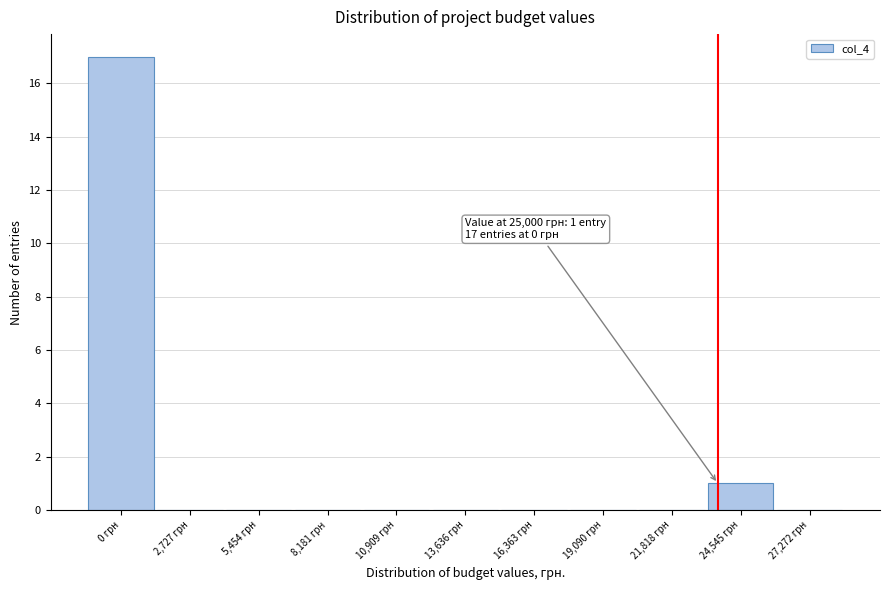

Reading right to left, transcribe all the data shown in this chart.

27,272 грн=0	24,545 грн=1	21,818 грн=0	19,090 грн=0	16,363 грн=0	13,636 грн=0	10,909 грн=0	8,181 грн=0	5,454 грн=0	2,727 грн=0	0 грн=17